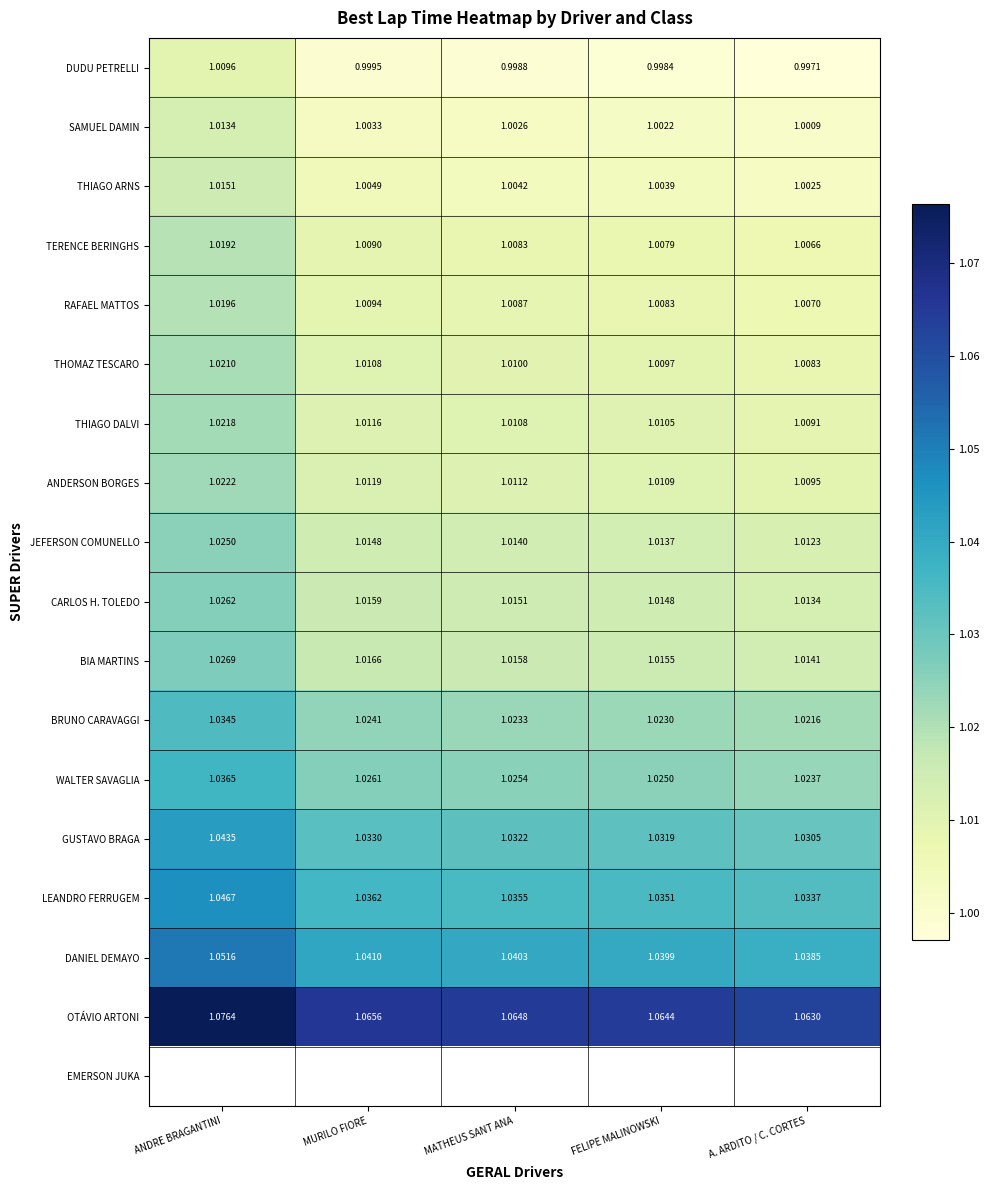

Rank the categories by RAFAEL MATTOS value from lowest to highest.

A. ARDITO / C. CORTES, FELIPE MALINOWSKI, MATHEUS SANT ANA, MURILO FIORE, ANDRE BRAGANTINI